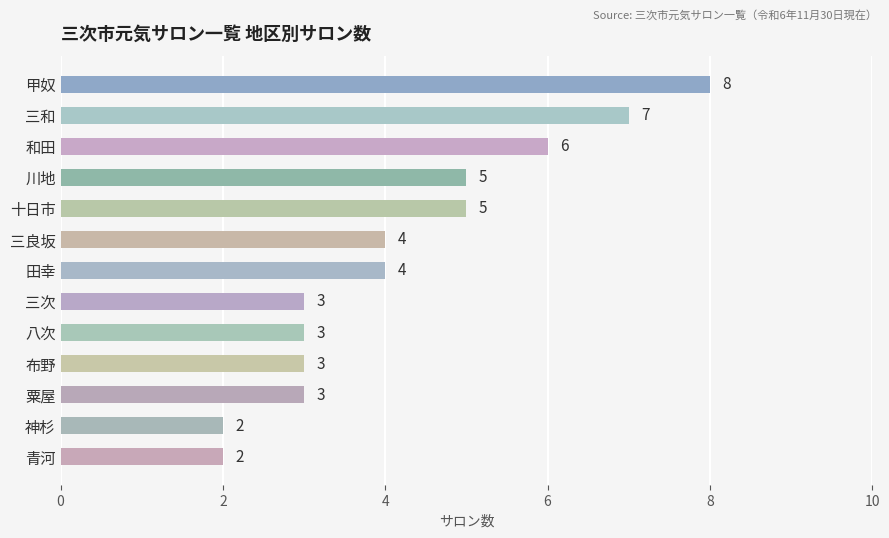

What is the greatest value displayed?

8